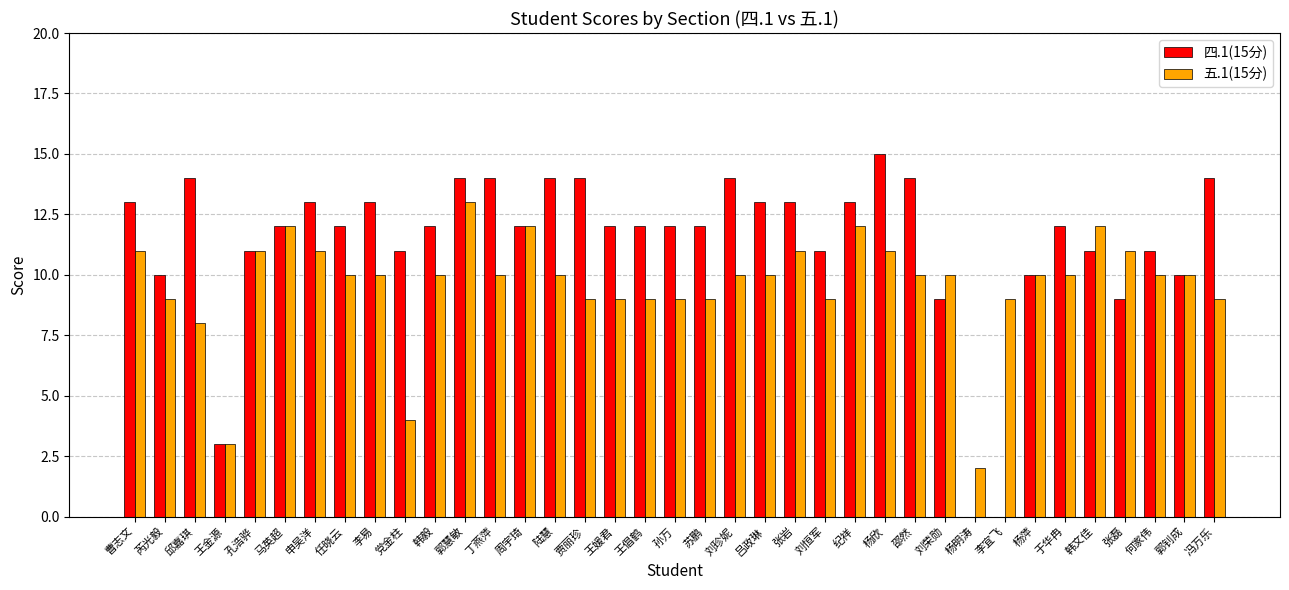

Which series has the largest range (max minus min)?

四.1(15分)